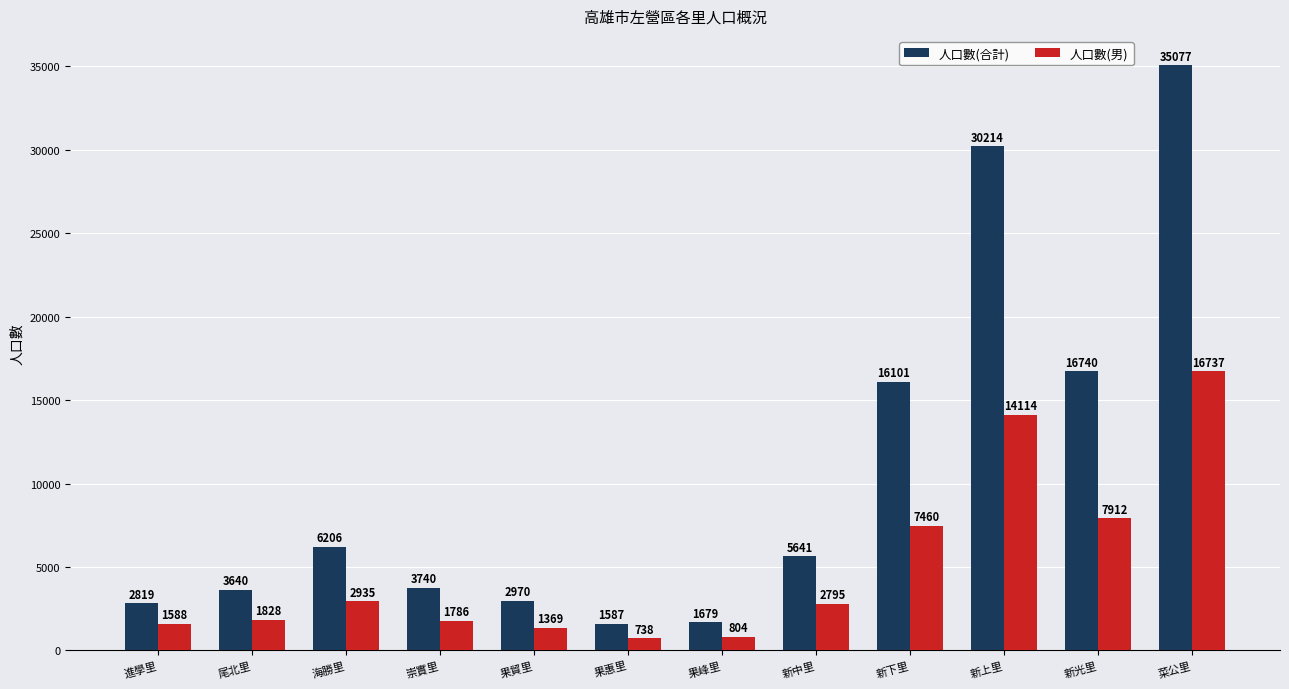

What is the label of the 8th bar from the left?

新中里